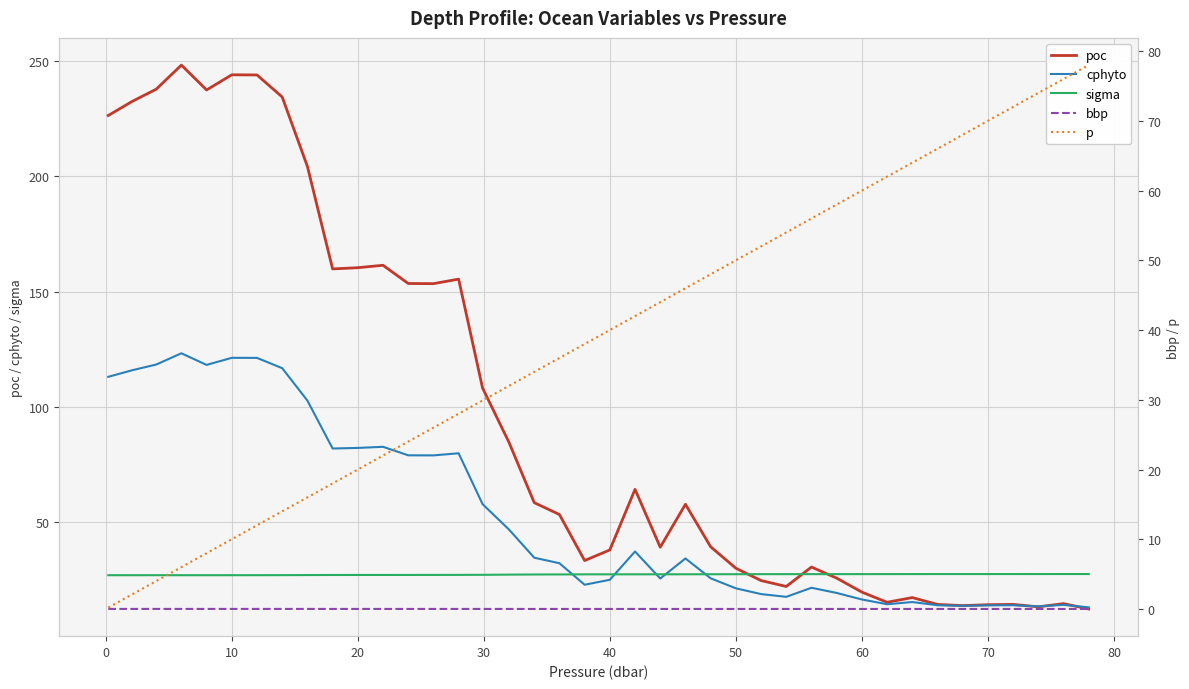

The value of sigma at 40 is 13.7. True or false?

False